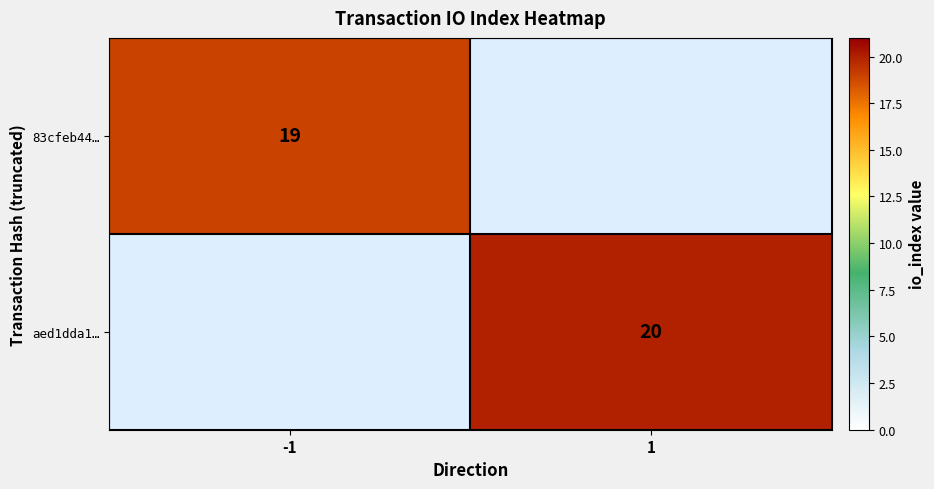

The 83cfeb44… series shows 19 at -1. True or false?

True